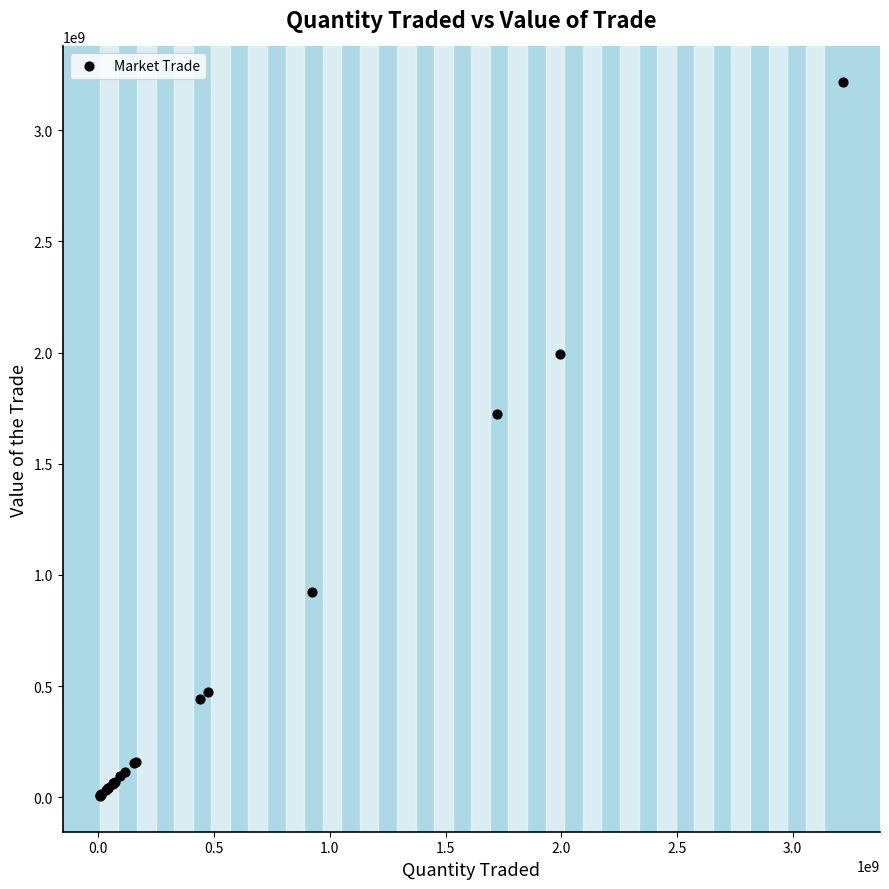

What Y value in the scatter plot is closest to 1610931342?

1723663295.4